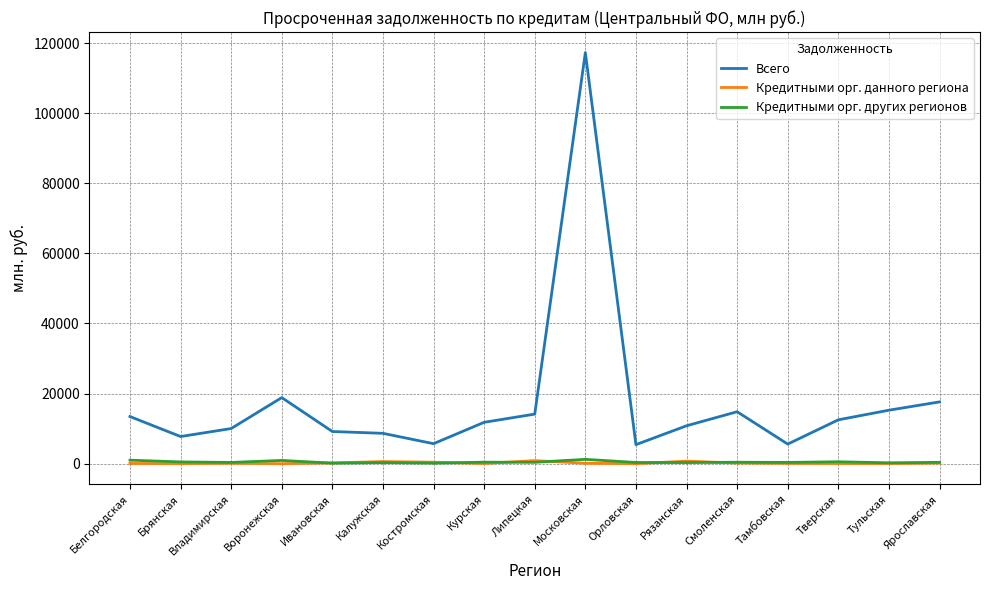

Is this an area chart (filled region under the line)?

No